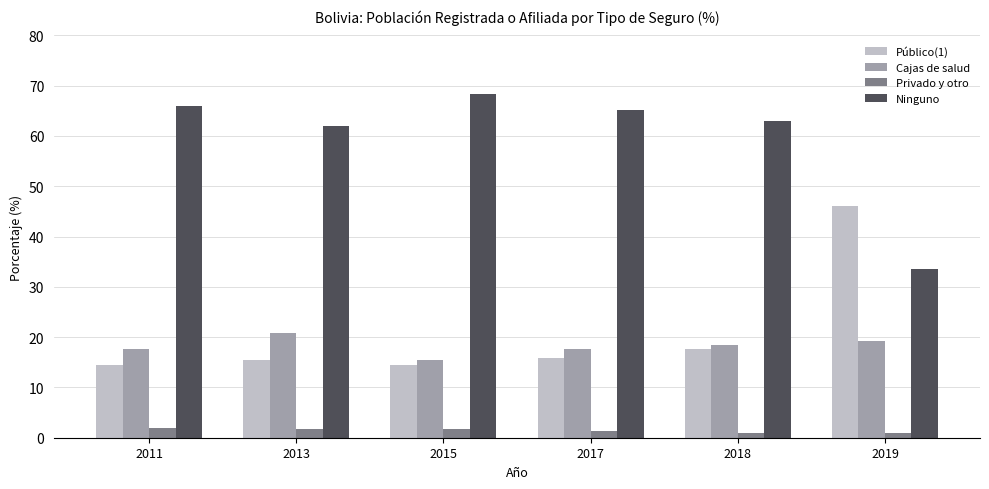

At which label does Cajas de salud reach its minimum?

2015